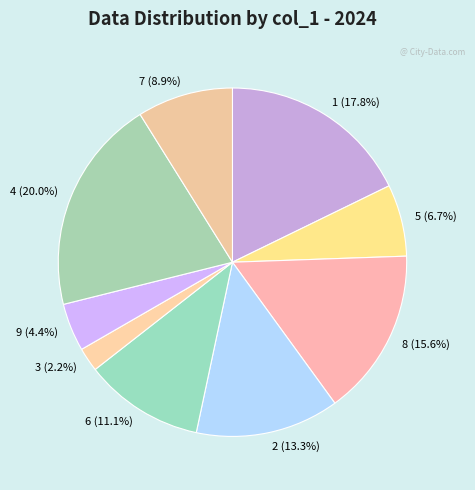

Between 6 and 3, which is larger?

6